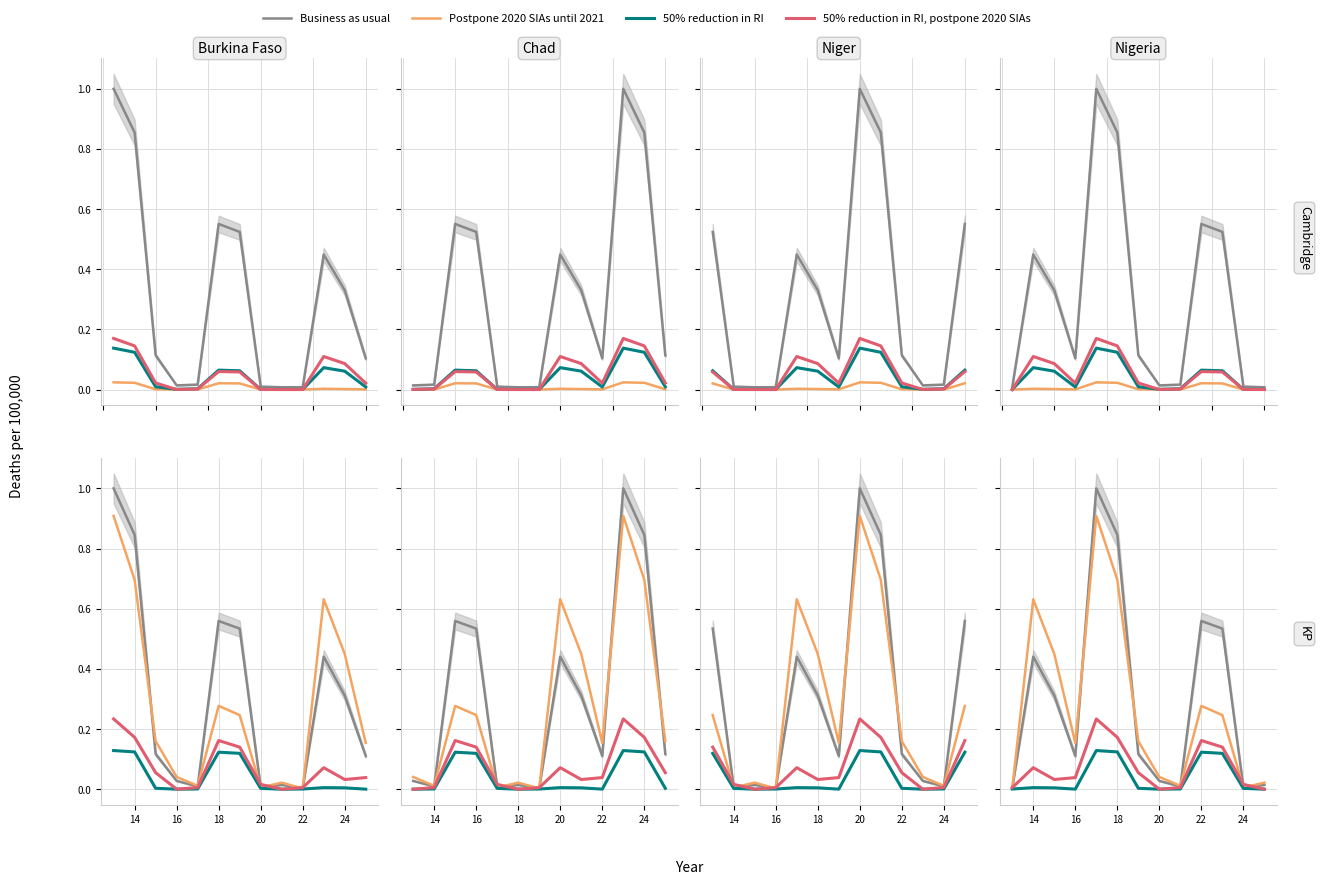

What is the highest value of the 50% reduction in RI series?

0.1